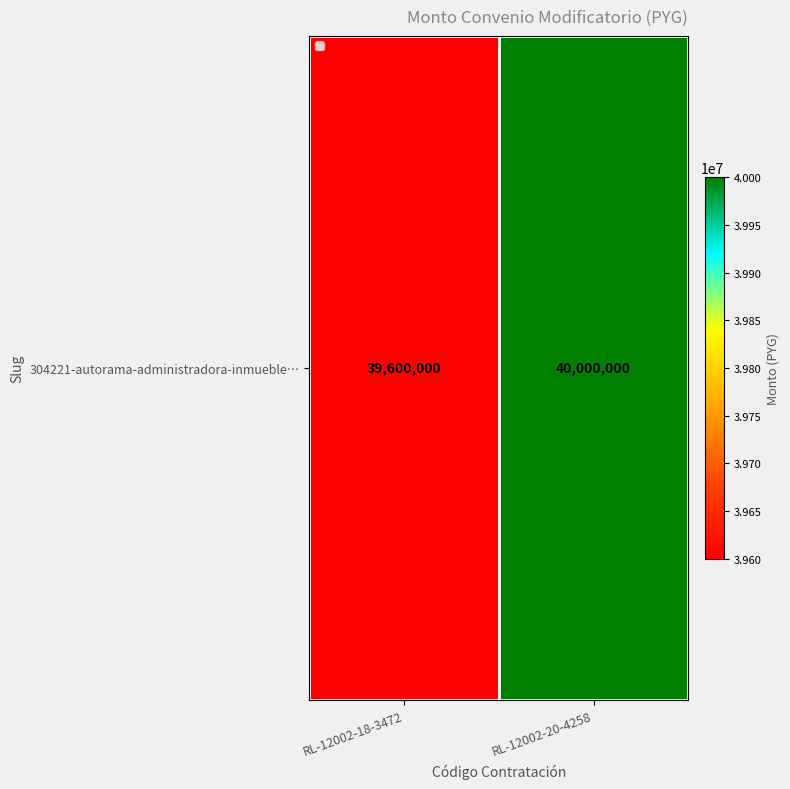

Reading left to right, what are all the values shown in this chart?

39600000	40000000